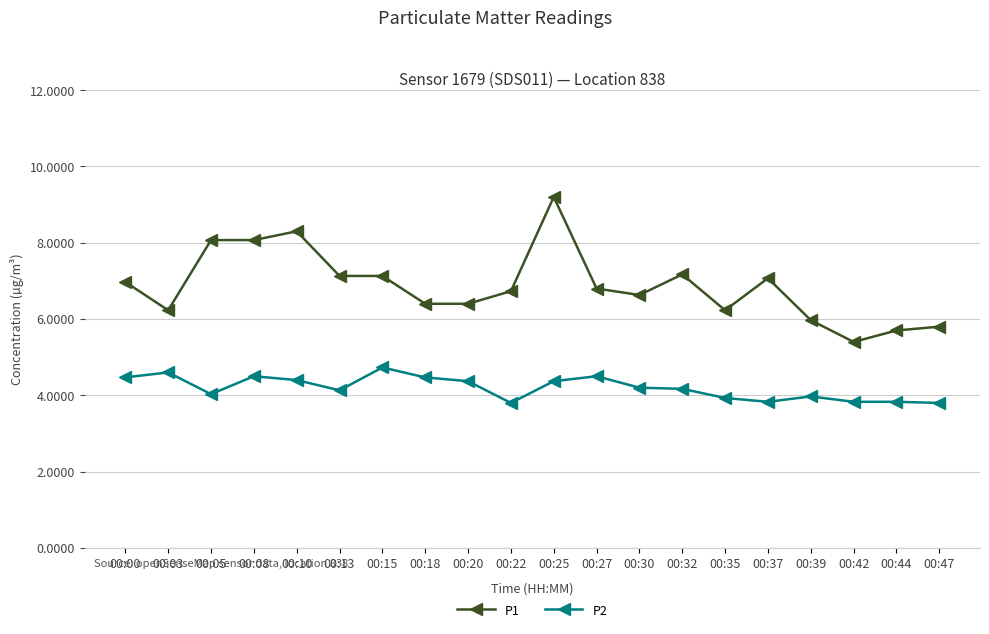

Does the chart have visible grid lines?

Yes